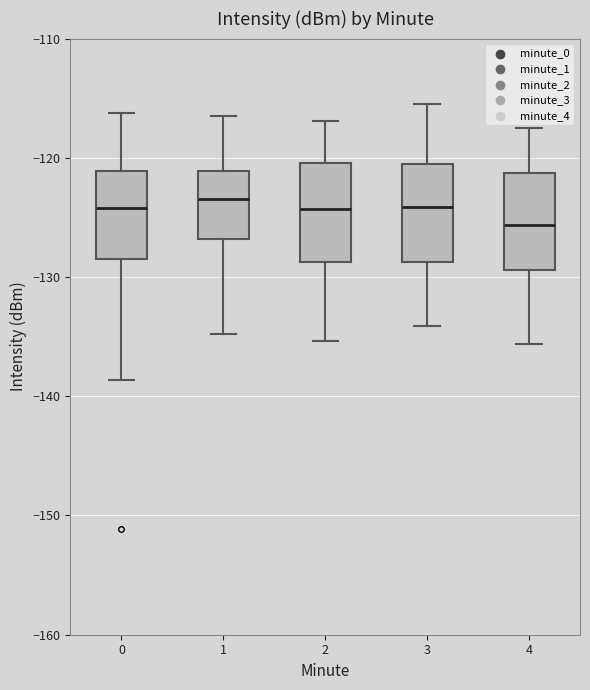

Which box's median line is the lowest?

4